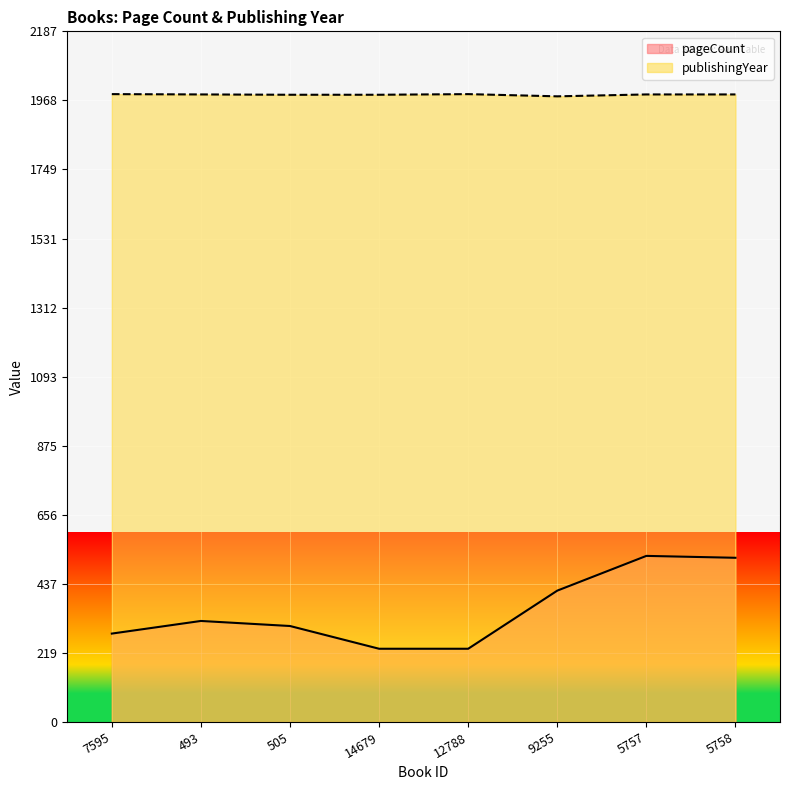

At 505, list the series in order from largest to smallest.

publishingYear, pageCount